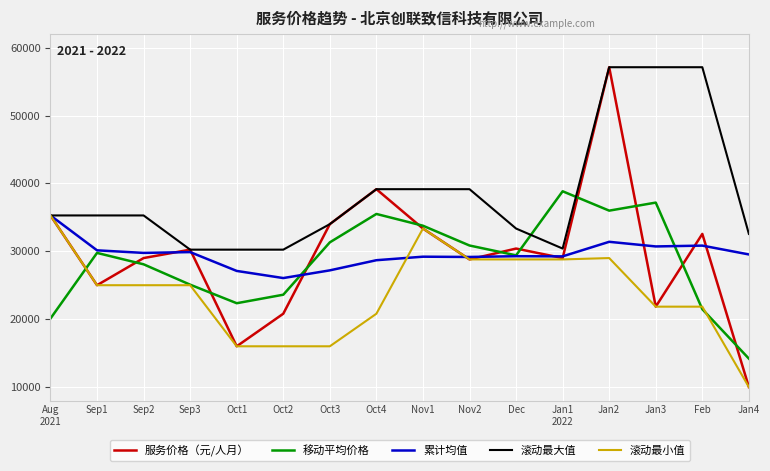

Which series has the widest spread of values?

服务价格（元/人月）